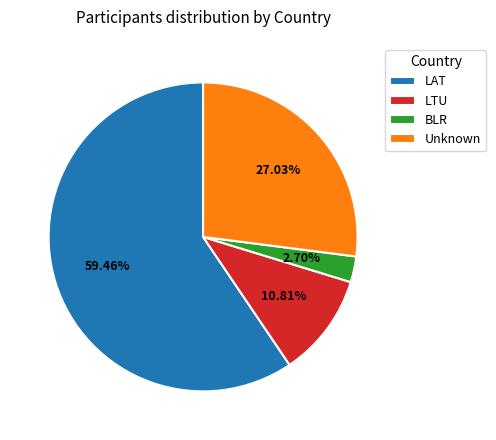

To the nearest percent, what portion does BLR represent?

3%